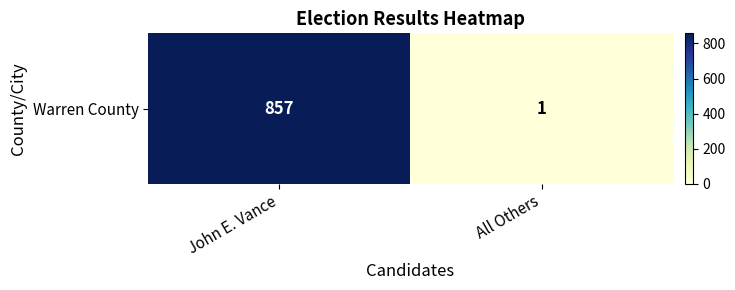

At which label is the value closest to 429?

John E. Vance